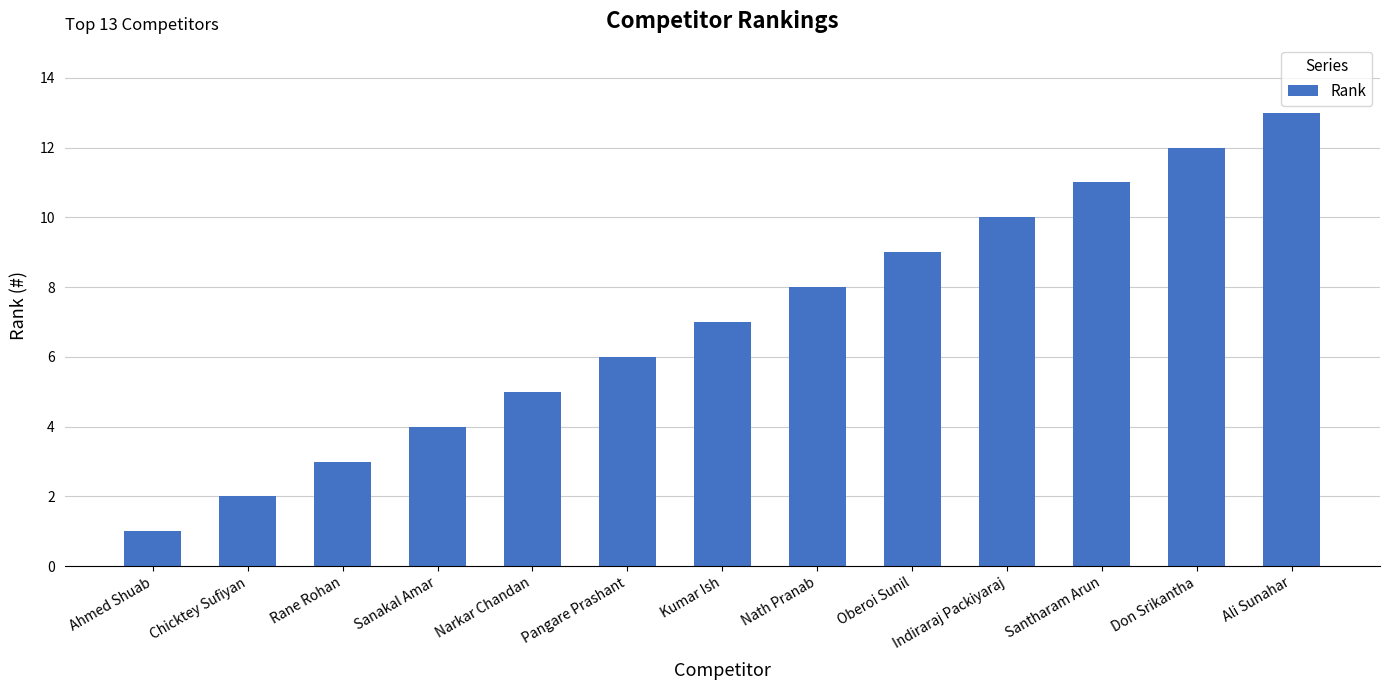

What is the label of the 4th bar from the left?

Sanakal Amar